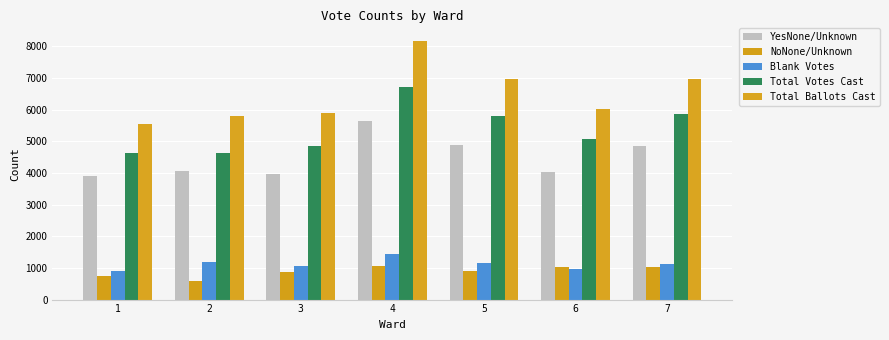

Are the bars horizontal?

No